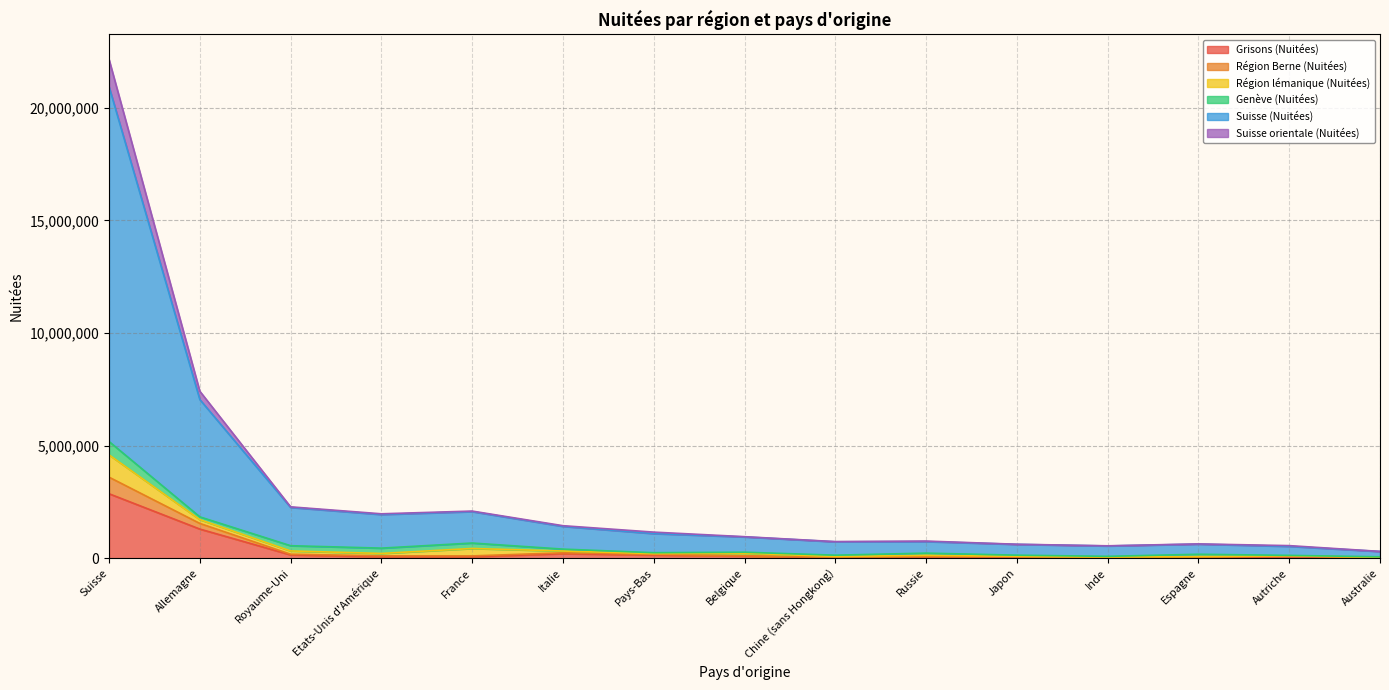

True or false: Région Berne (Nuitées) and Grisons (Nuitées) intersect in this chart.

False